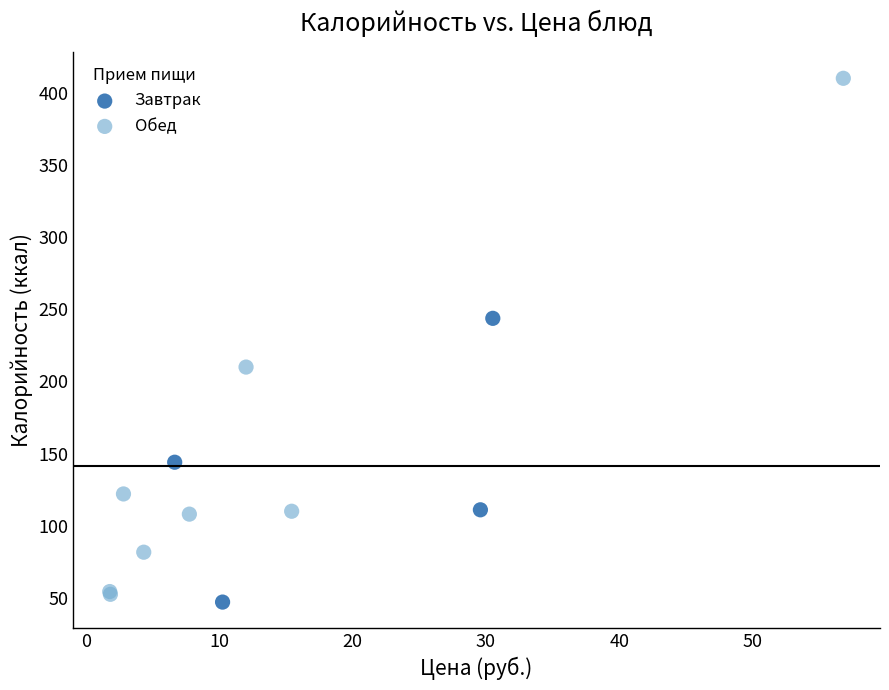

Which series has the widest spread of Y values?

Обед